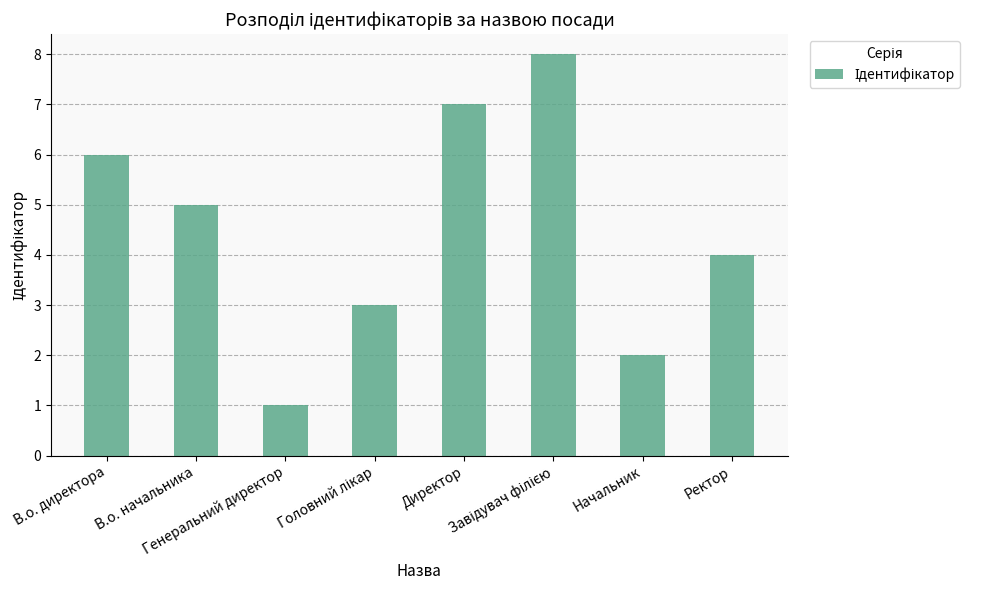

What position from the right is Генеральний директор?

6